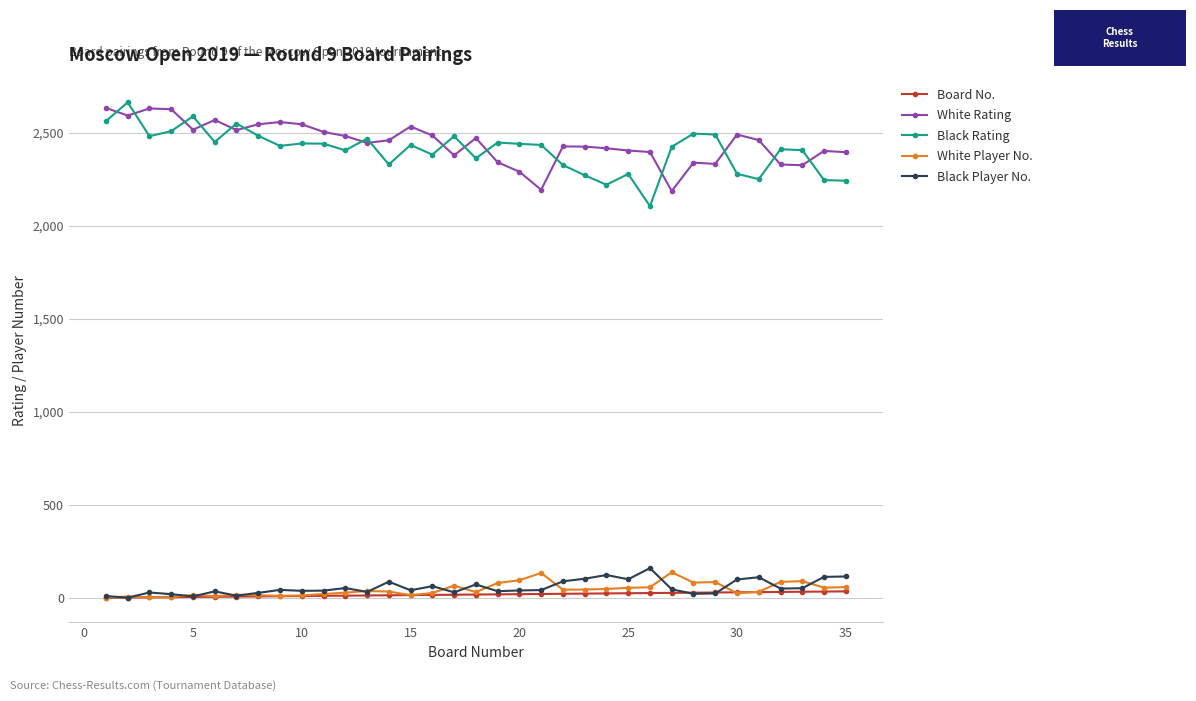

True or false: Black Player No. and Black Rating cross at least once.

False